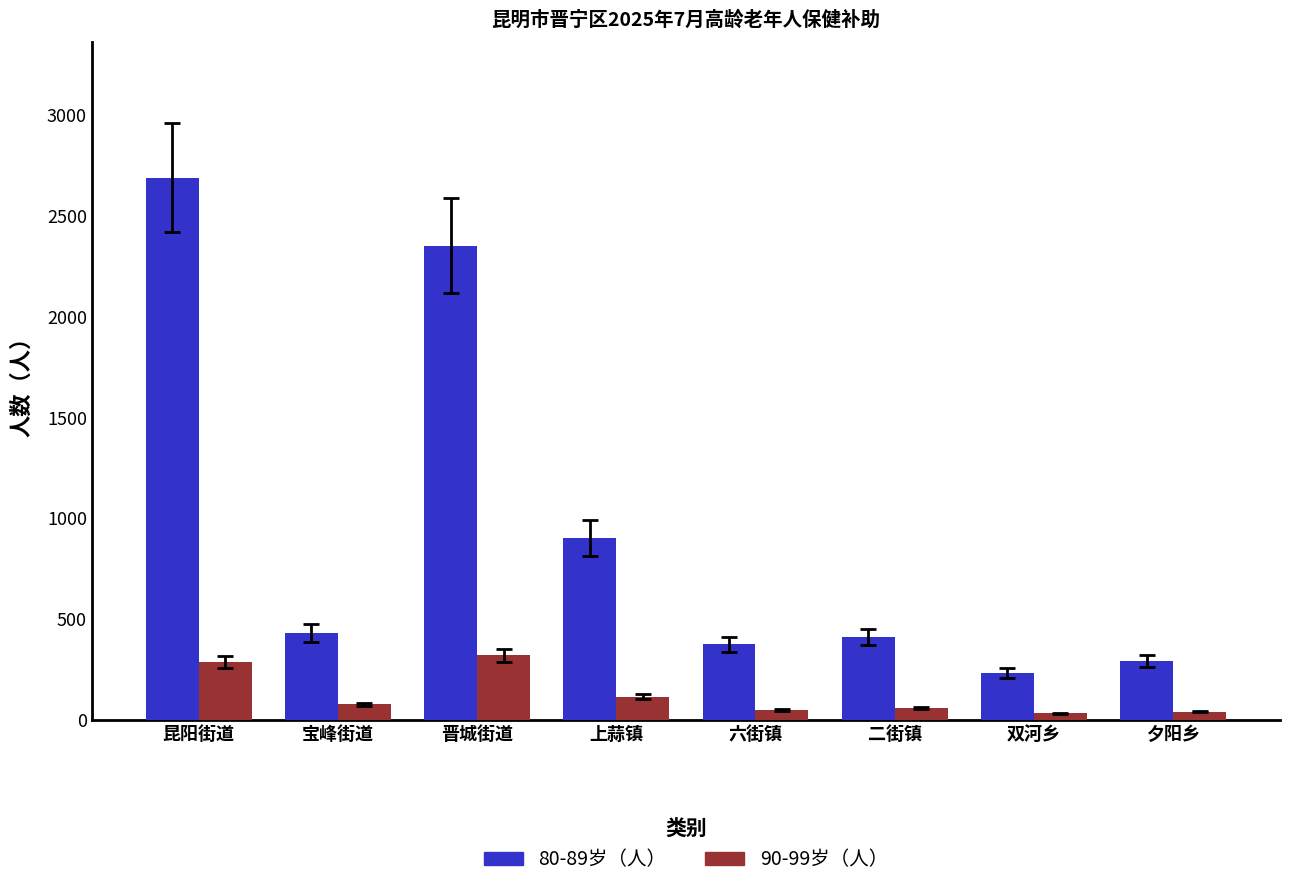

What is the difference between the highest and lowest values at 晋城街道?

2032